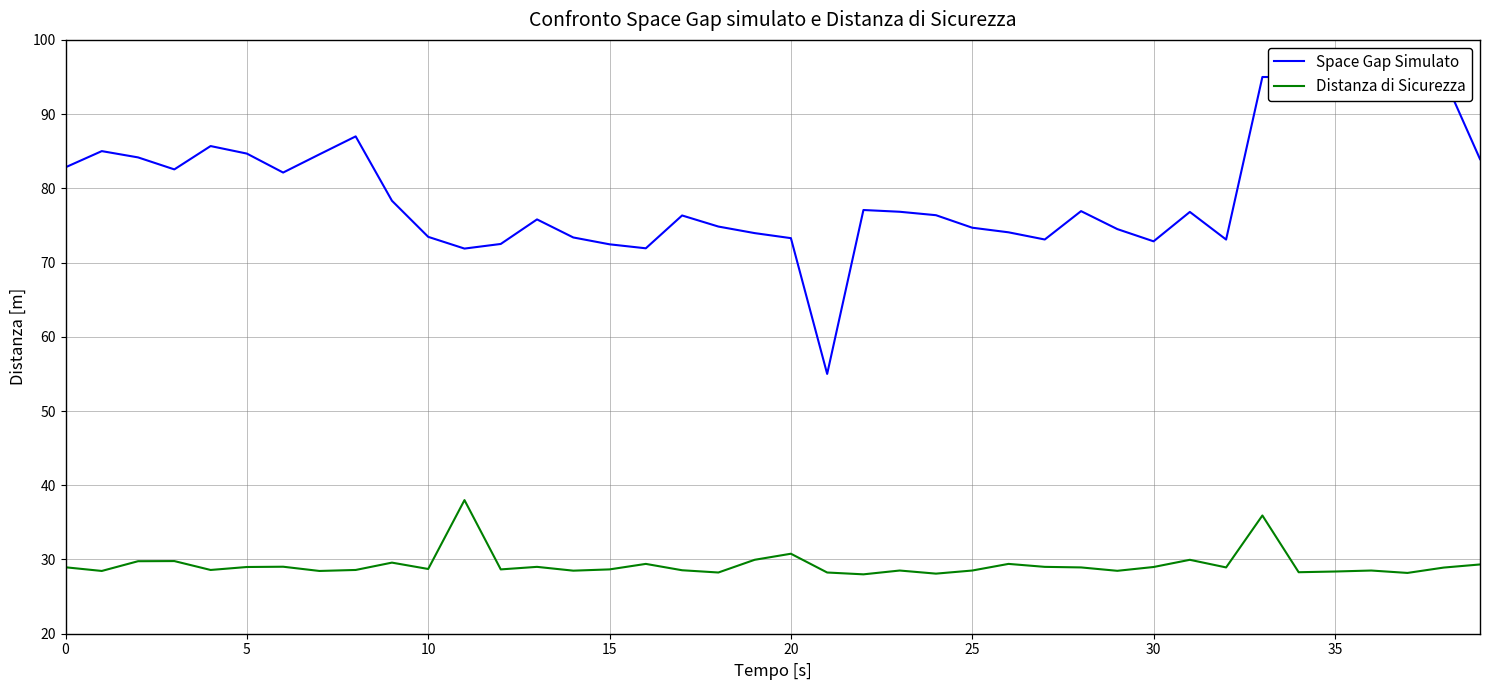

What is the smallest value displayed?

28.0